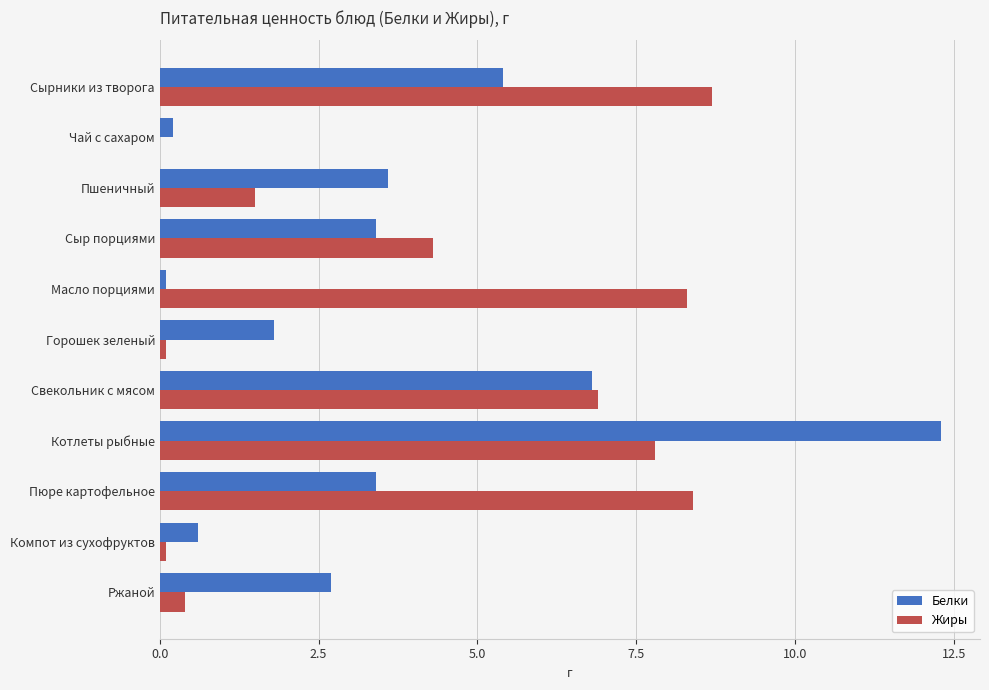

Between Сырники из творога and Масло порциями, which series saw the biggest shift?

Белки